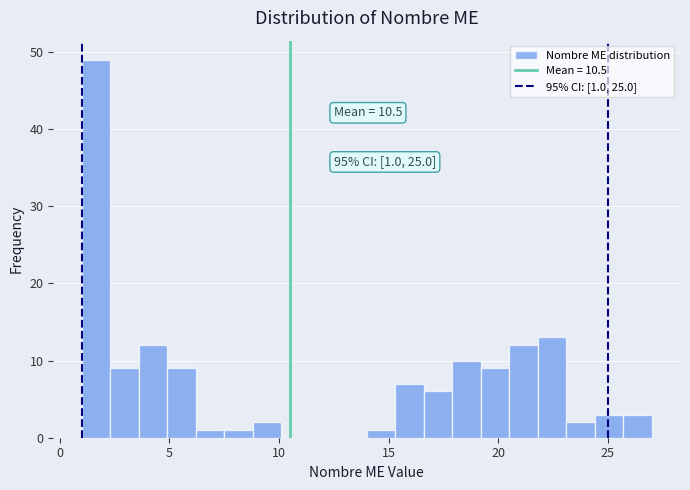

Read against the x-axis, roughly where is the centre of the tallest bar?

1.5